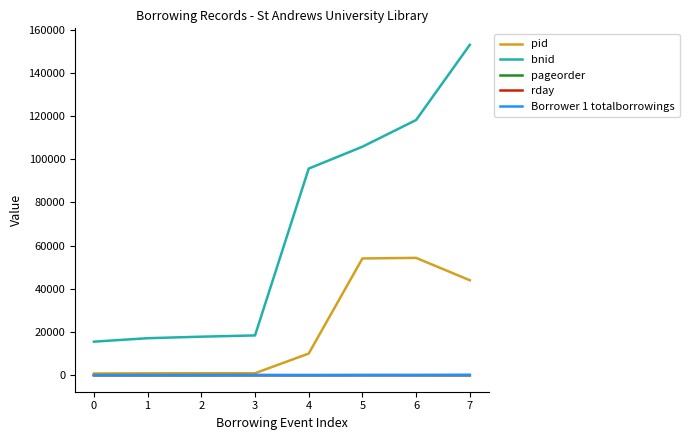

Which series has the largest range (max minus min)?

bnid